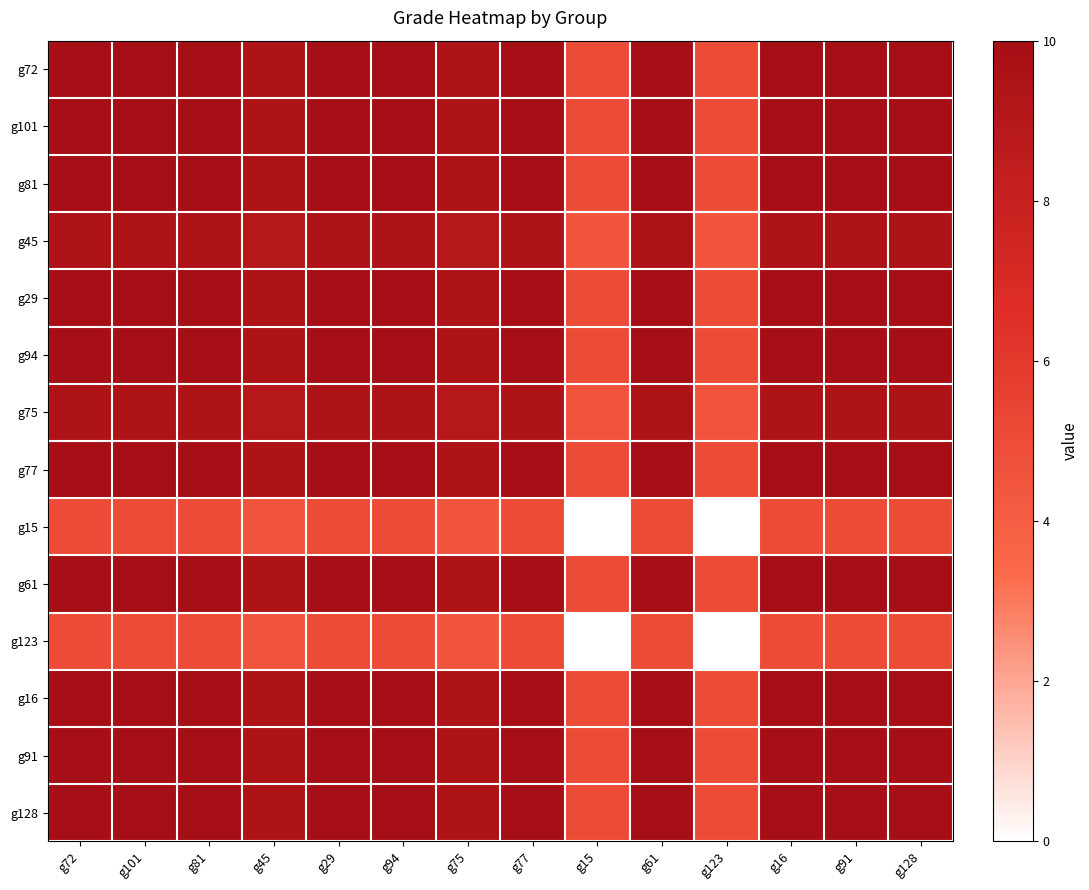

Rank the series at g91 from lowest to highest value.

g15, g123, g45, g75, g72, g101, g81, g29, g94, g77, g61, g16, g91, g128